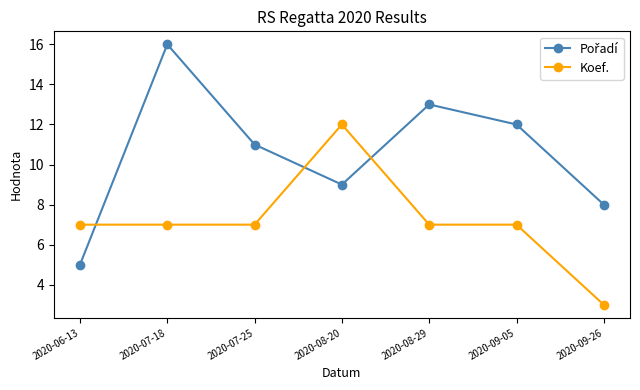

What position from the left is 2020-09-26?

7